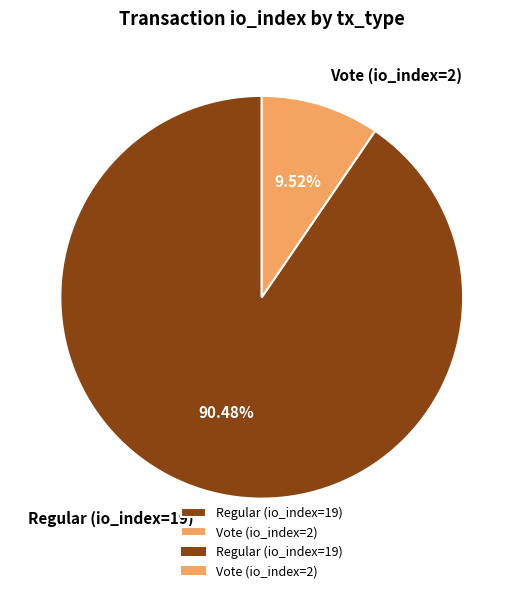

Does Regular (io_index=19) account for over 50% of the chart?

Yes